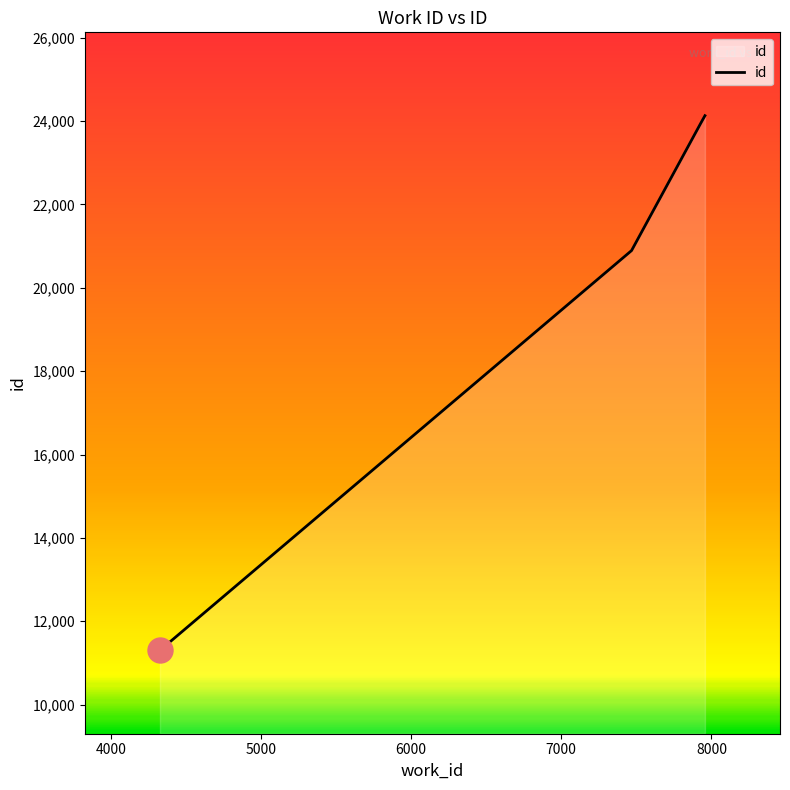

What is the smallest value displayed?

11300